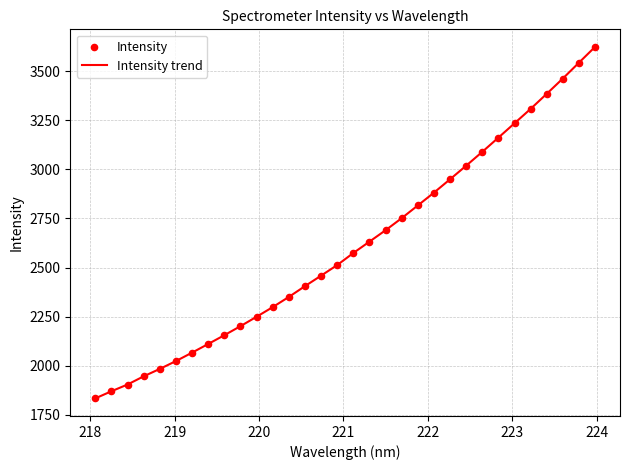

What is the minimum value shown in the chart?

1833.7